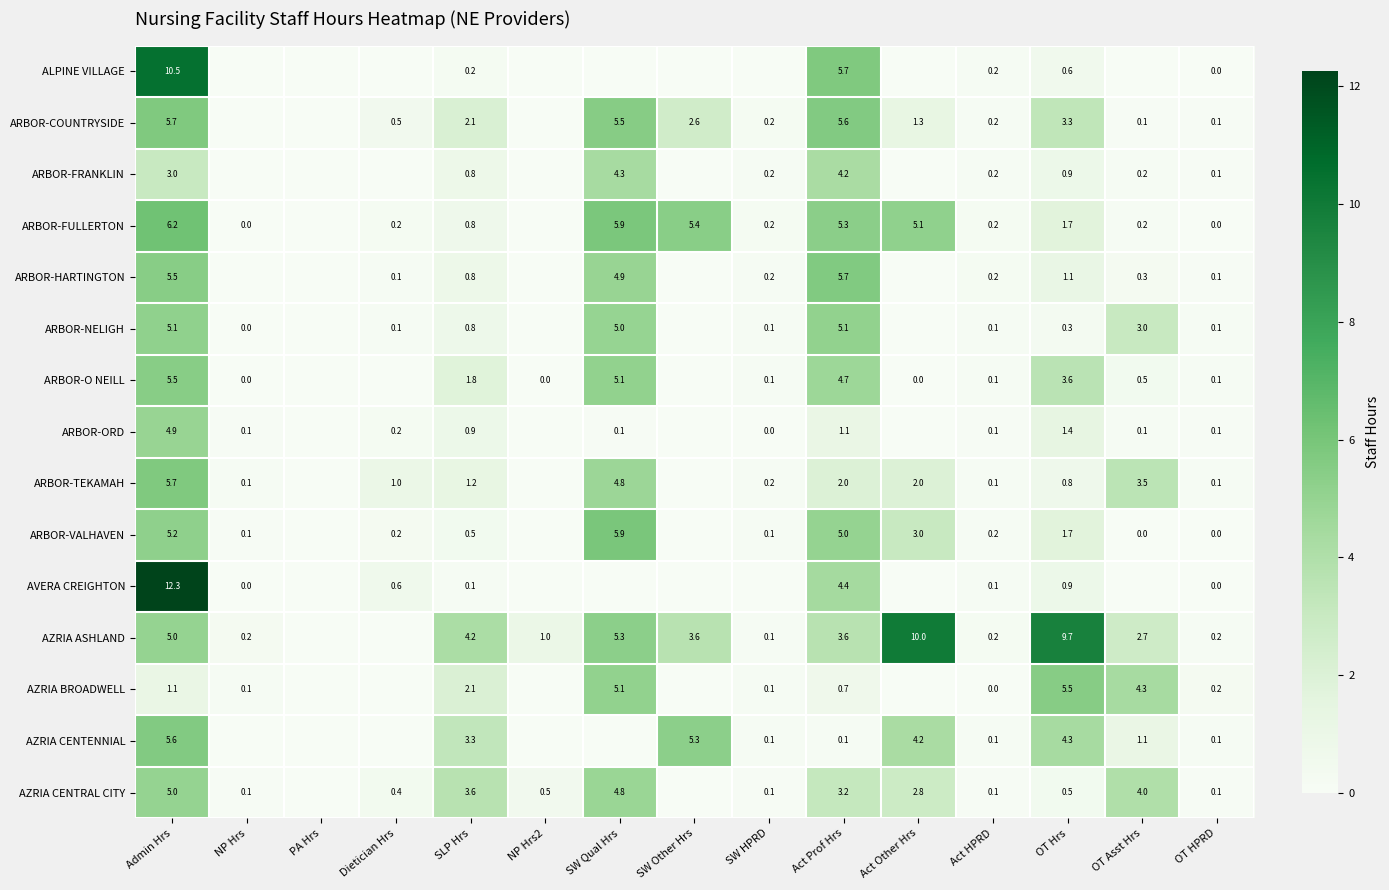

Which series changed the most between Act HPRD and OT Hrs?

AZRIA ASHLAND